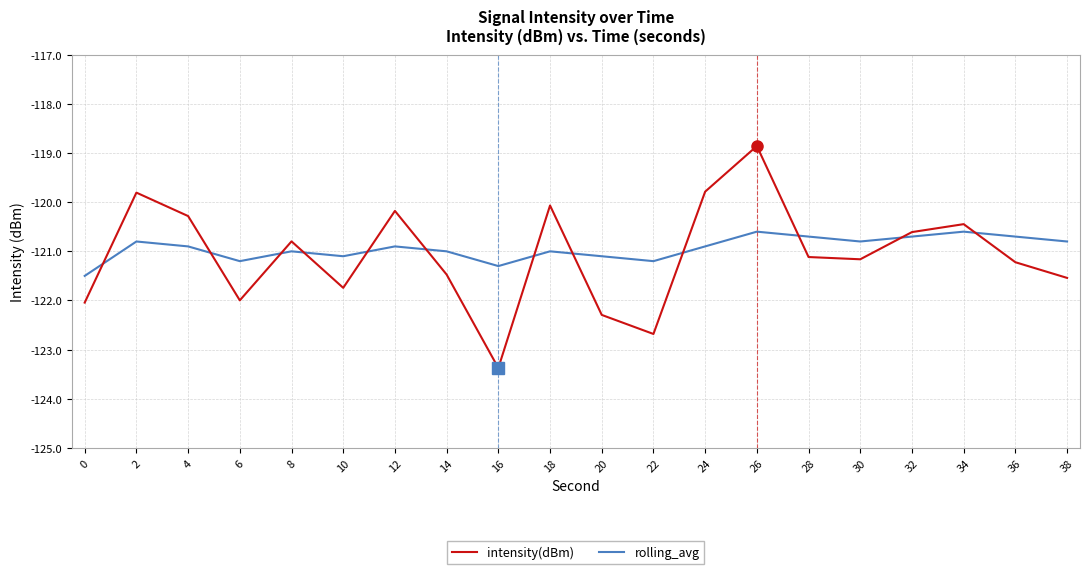

The intensity(dBm) series shows -174.0 at 28. True or false?

False